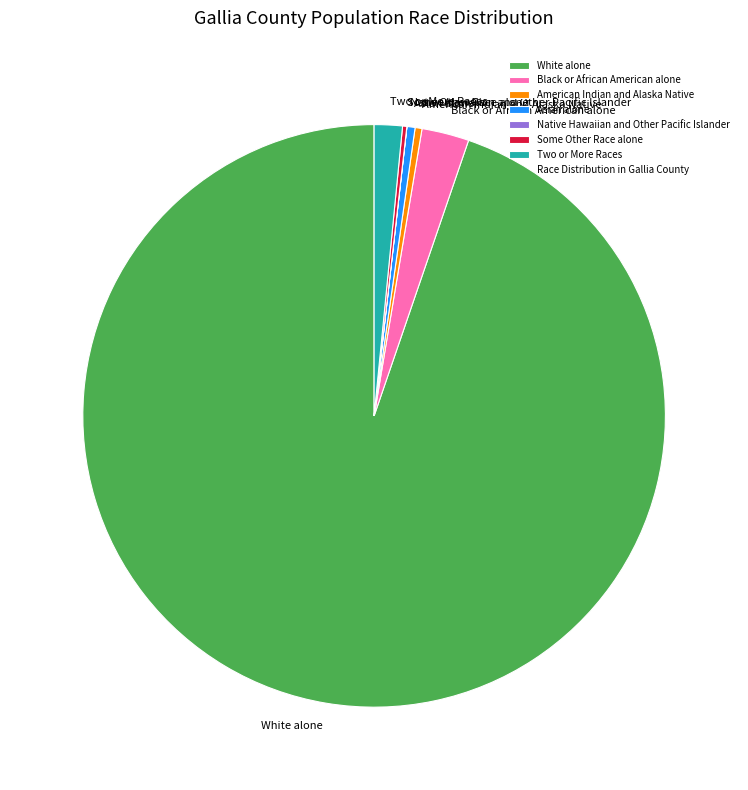

The White alone slice represents 99% of the pie. True or false?

False